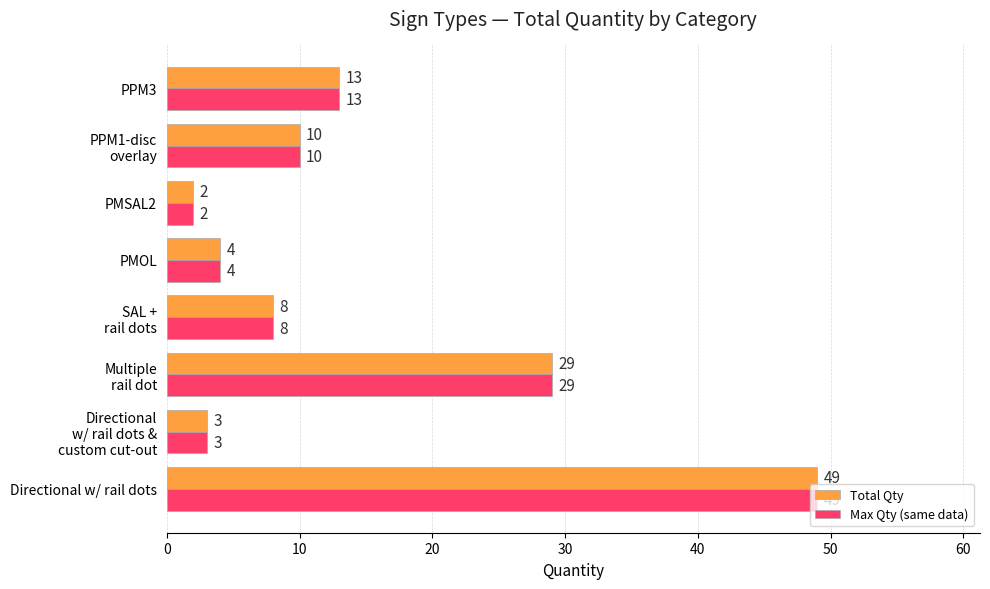

What are all the series names shown in the legend?

Total Qty, Max Qty (same data)